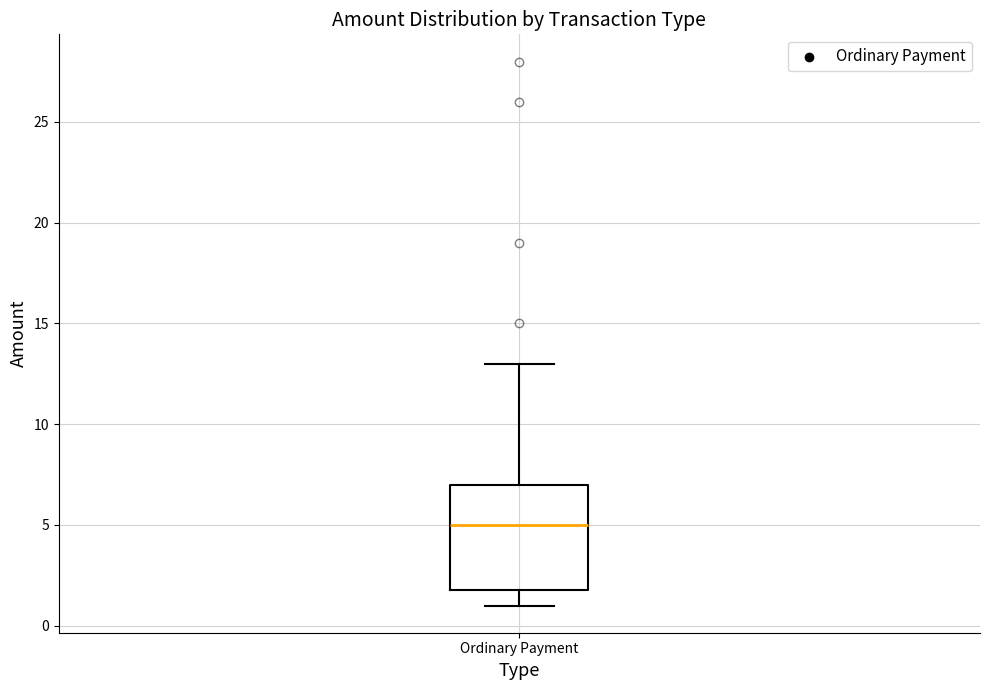

Transcribe this box plot: give where the median line is, the range the box spans, and where the two whiskers end, as read against the y-axis. The values are not printed on the chart, so give them approximately, as read against the axis.

median 5, box 2 to 7, whiskers 1 to 13